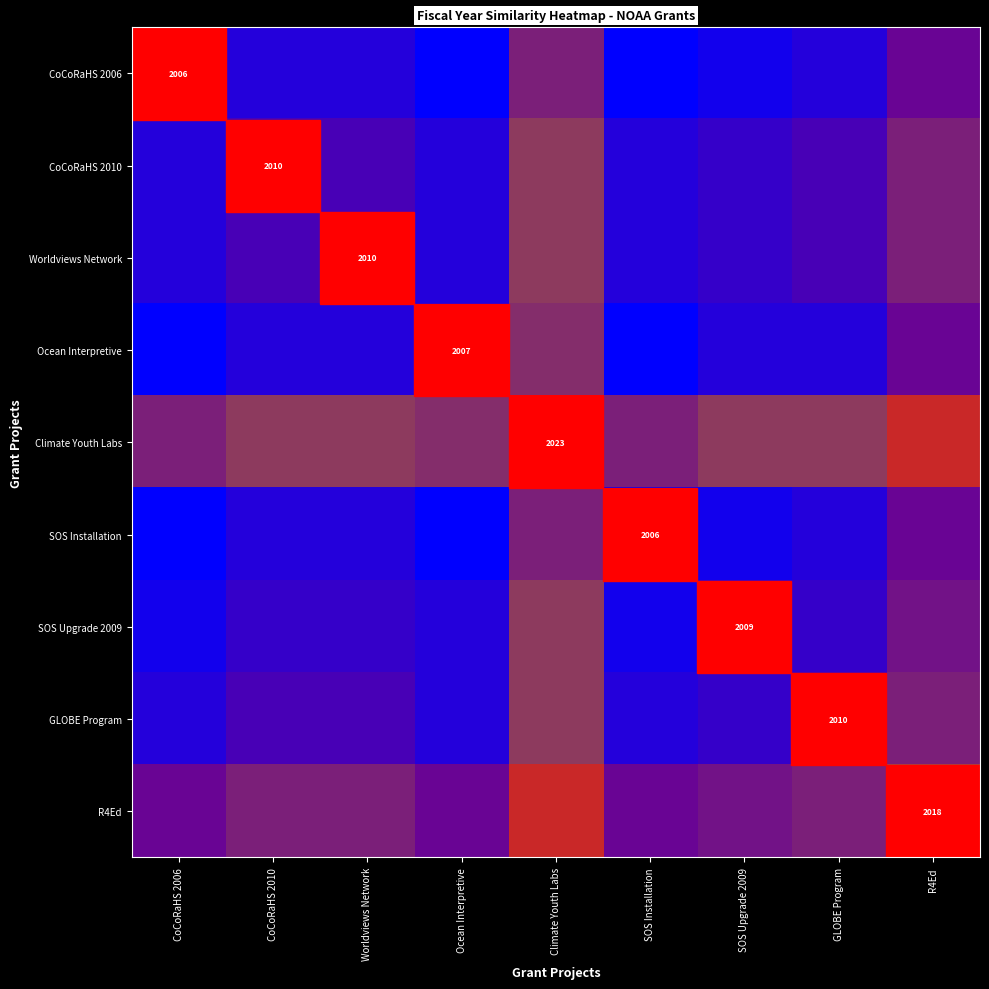

Rank the series at SOS Installation from highest to lowest value.

Climate Youth Labs, R4Ed, CoCoRaHS 2010, Worldviews Network, GLOBE Program, SOS Upgrade 2009, CoCoRaHS 2006, Ocean Interpretive, SOS Installation